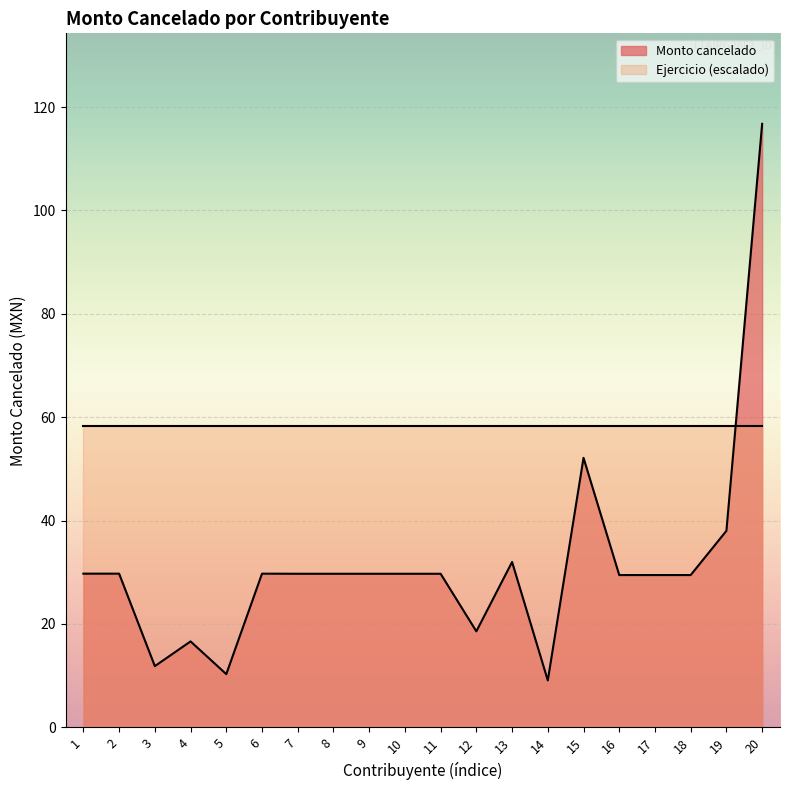

Which label corresponds to the largest value in the chart?

20